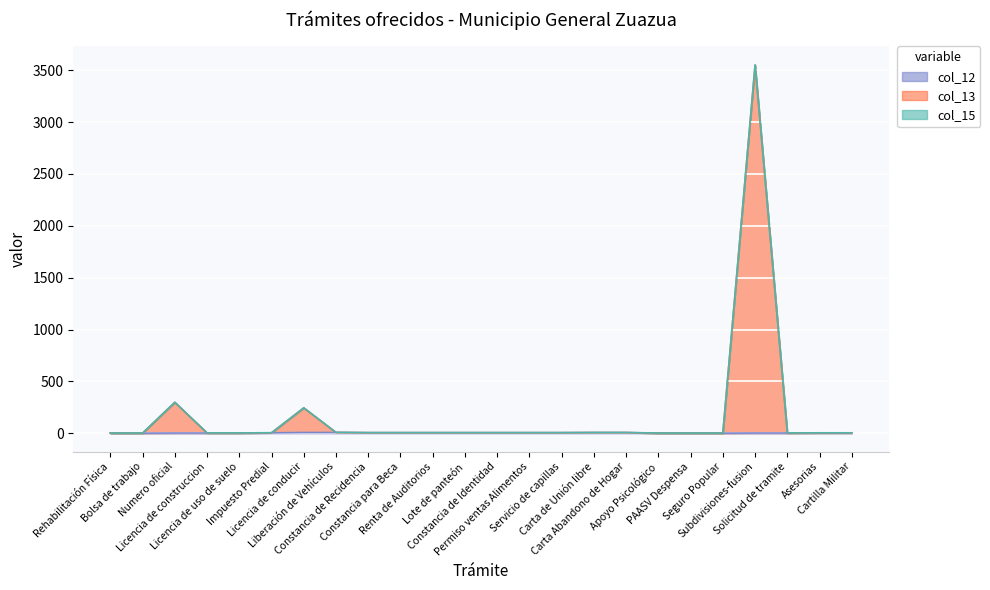

Which has a higher value, Servicio de capillas or PAASV Despensa?

Servicio de capillas